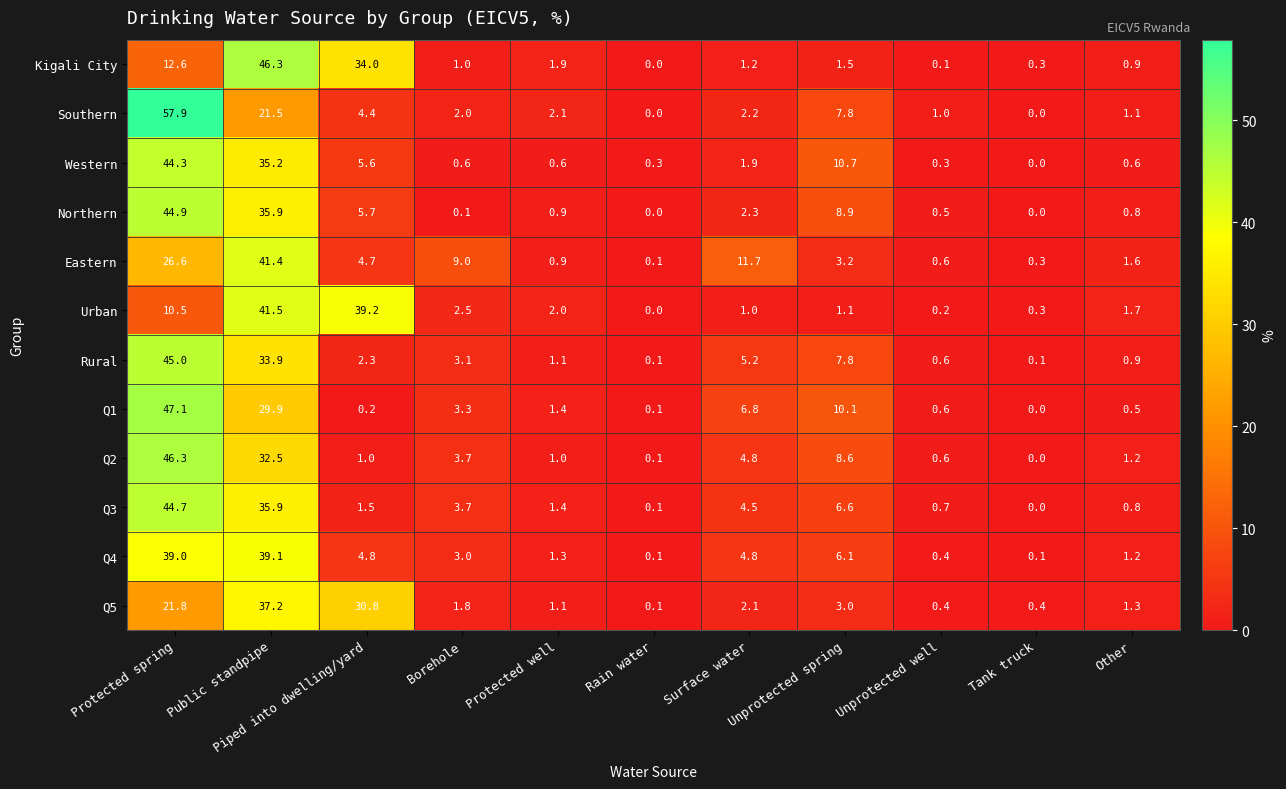

What is the average value of the Urban series?

9.1